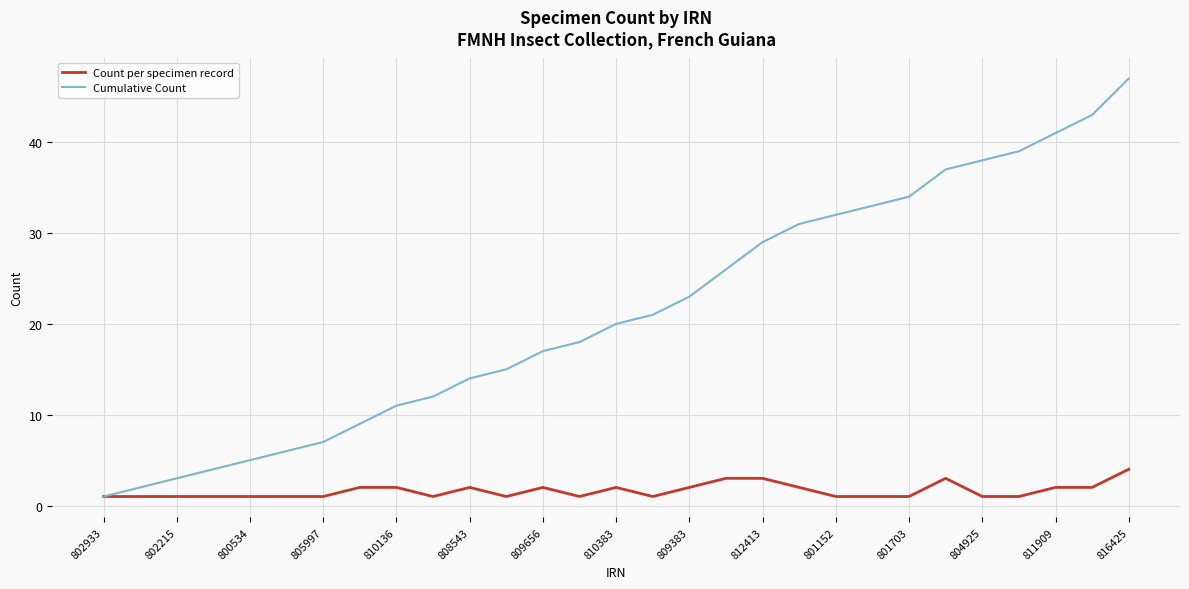

List the series in order of their overall mean, highest first.

Cumulative Count, Count per specimen record